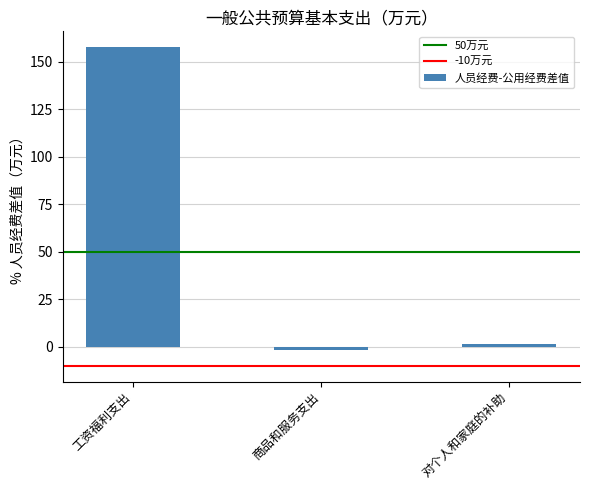

What is the label of the 2nd bar from the right?

商品和服务支出